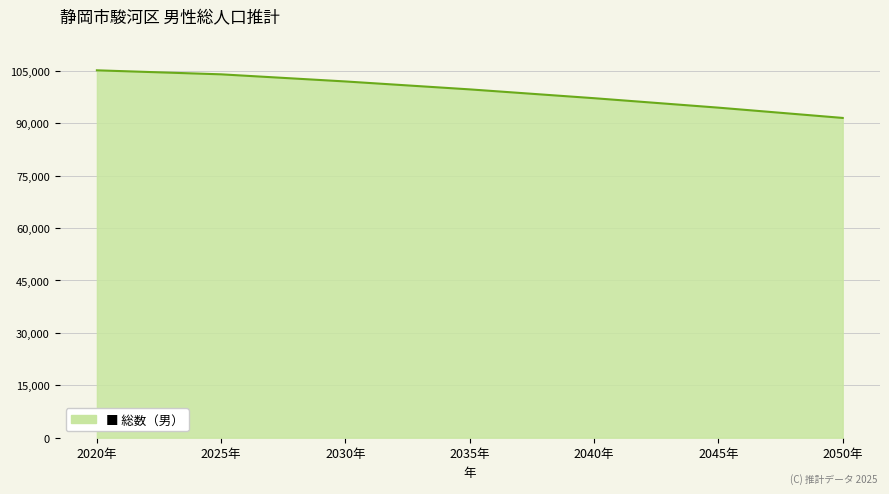

What is the greatest value displayed?

105146